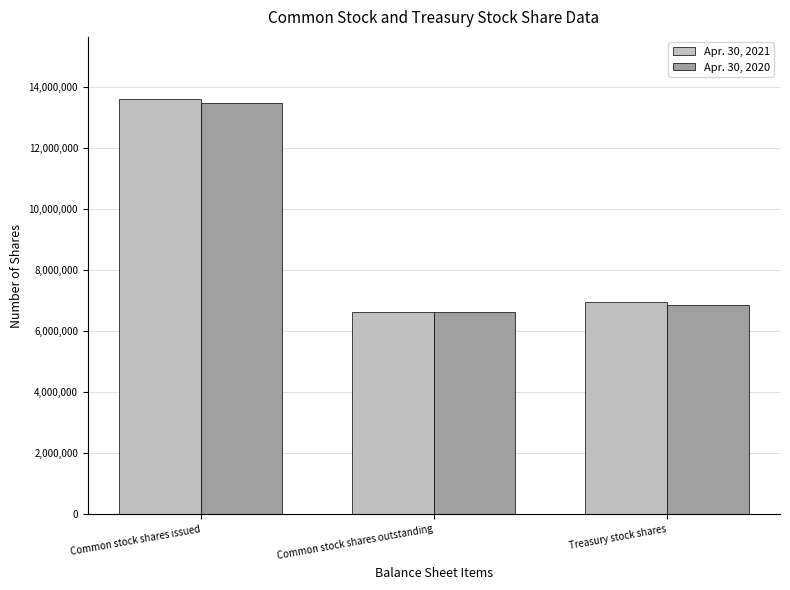

True or false: Apr. 30, 2020 has a value of 3297832 at Treasury stock shares.

False